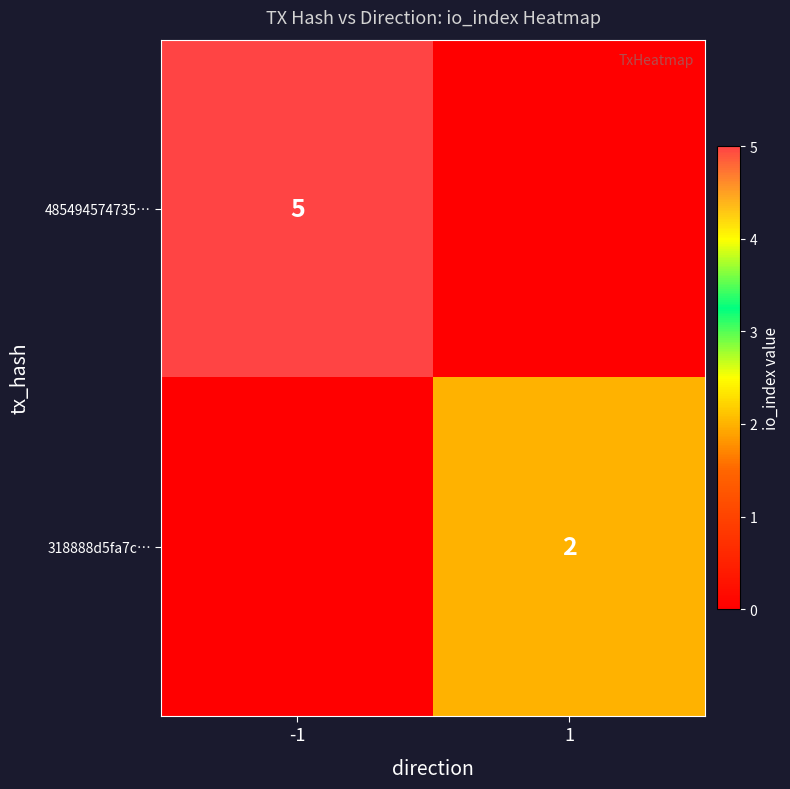

Is it true that 318888d5fa7c… equals 2 at 1?

True